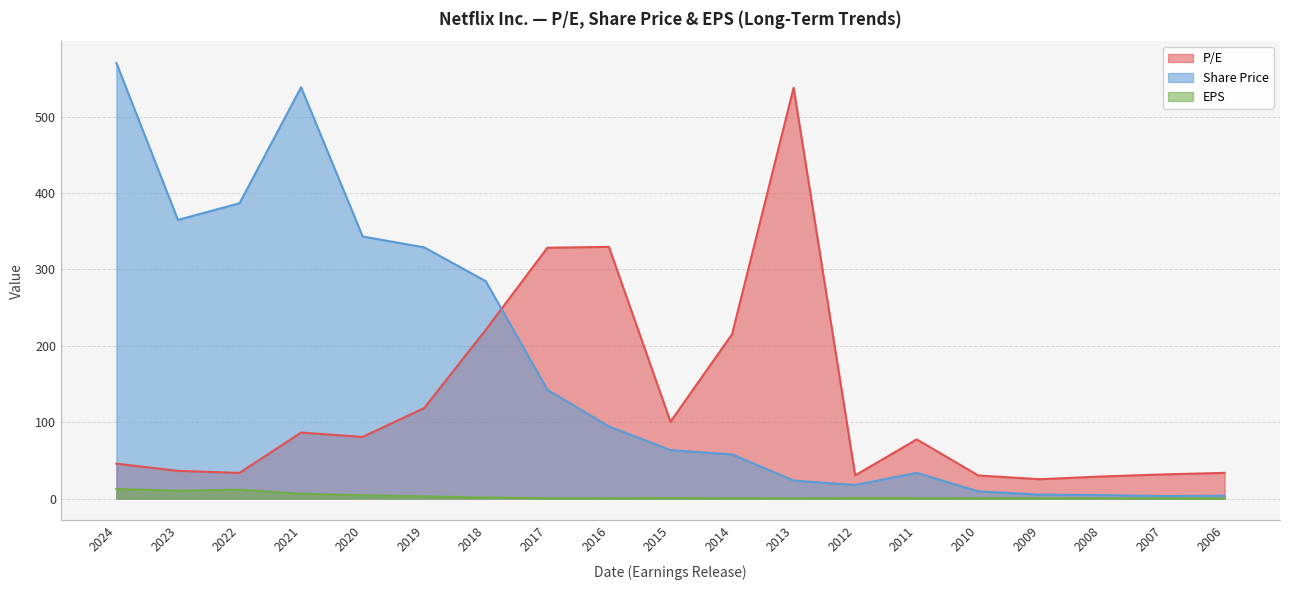

Where do Share Price and P/E first cross each other?

2018 and 2017